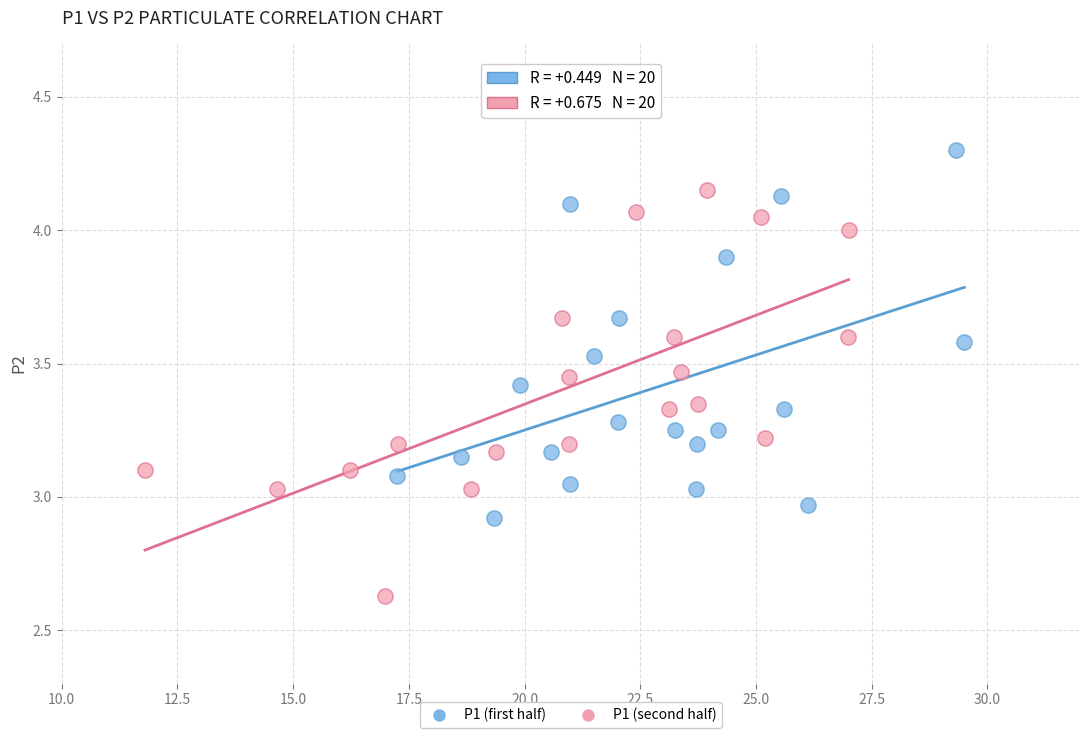

Which series has the largest Y range (max minus min)?

P1 (second half)